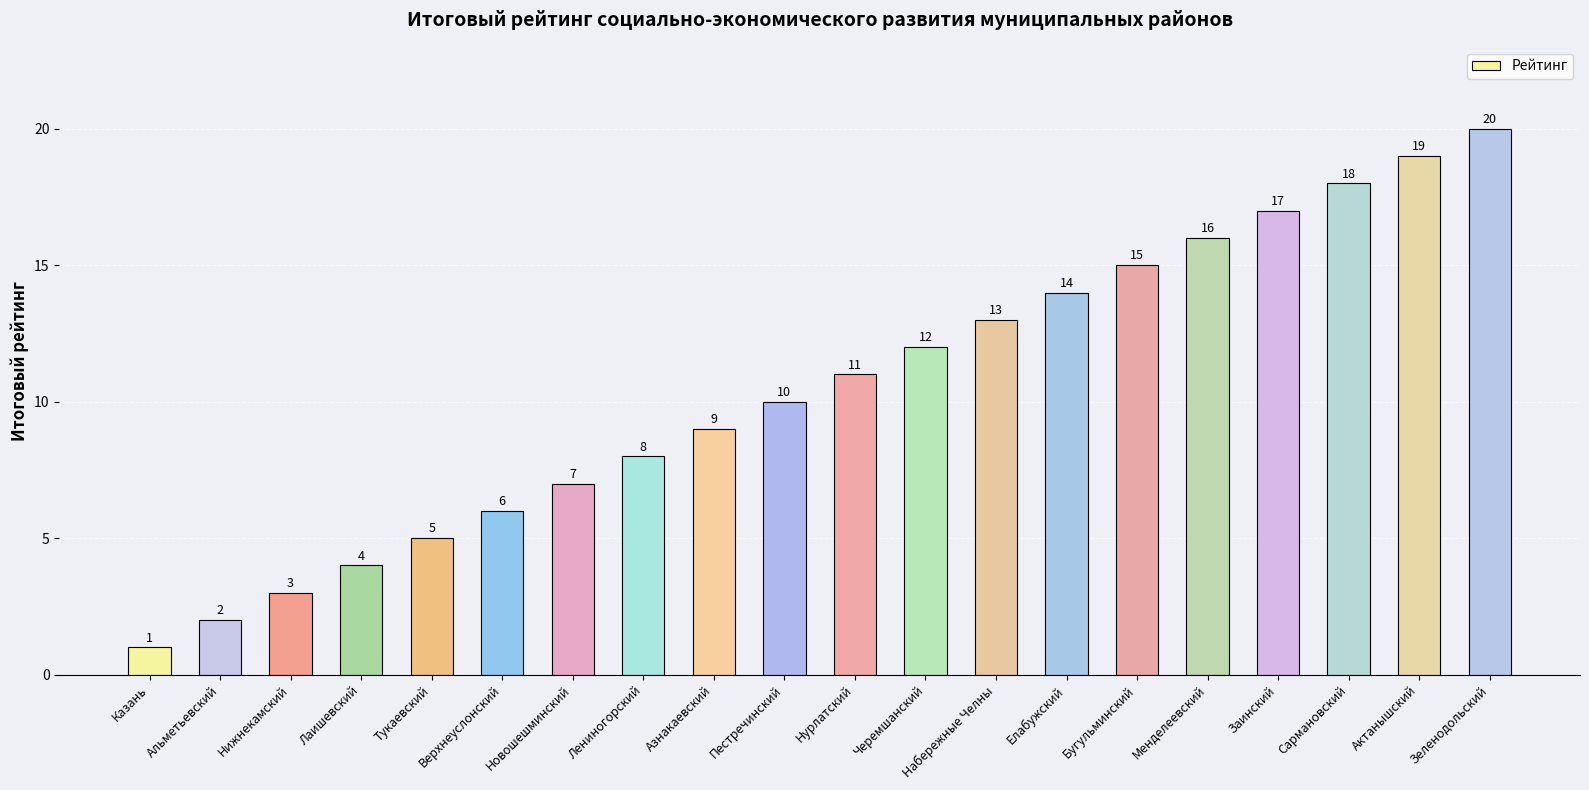

How many data points does each series have?

20